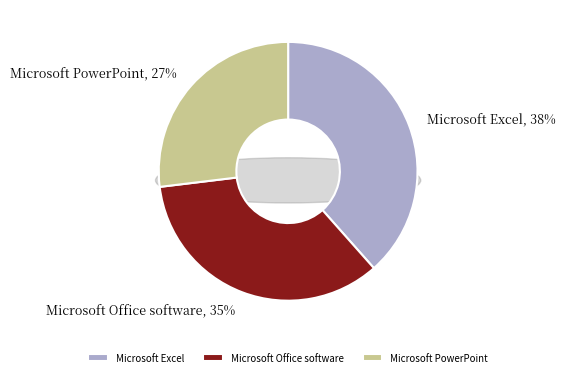

Does Microsoft Excel account for over 50% of the chart?

No